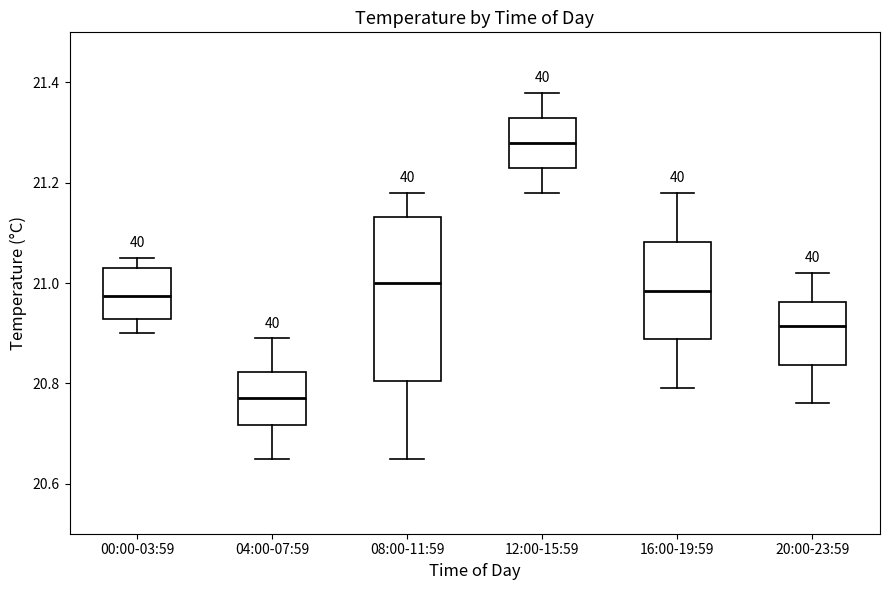

Where does the median line of the box for 20:00-23:59 sit on the y-axis? The values are not printed on the chart, so give them approximately, as read against the axis.

20.92